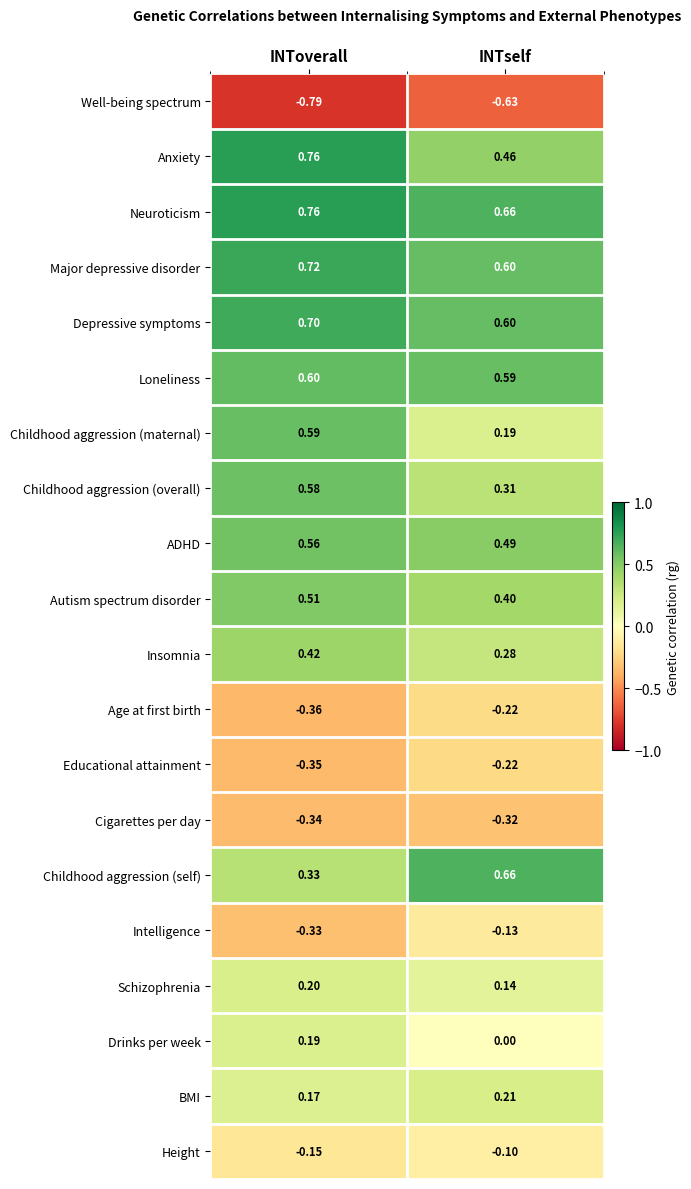

At which category is the sum across all series the highest?

INToverall